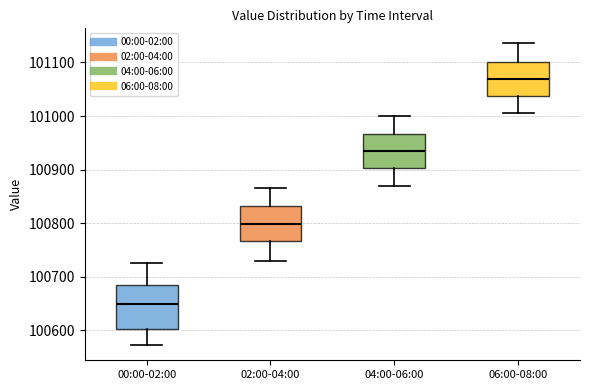

Where does the lower whisker of the box for 04:00-06:00 end on the y-axis? The values are not printed on the chart, so give them approximately, as read against the axis.

100870